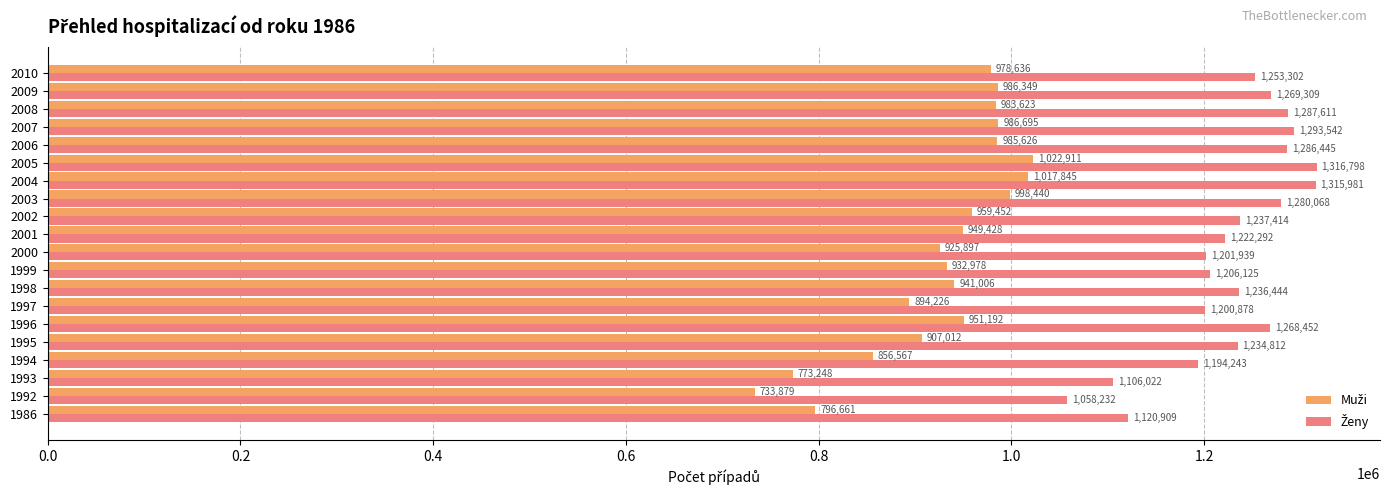

What is the total value across all series at 1992?

1792111